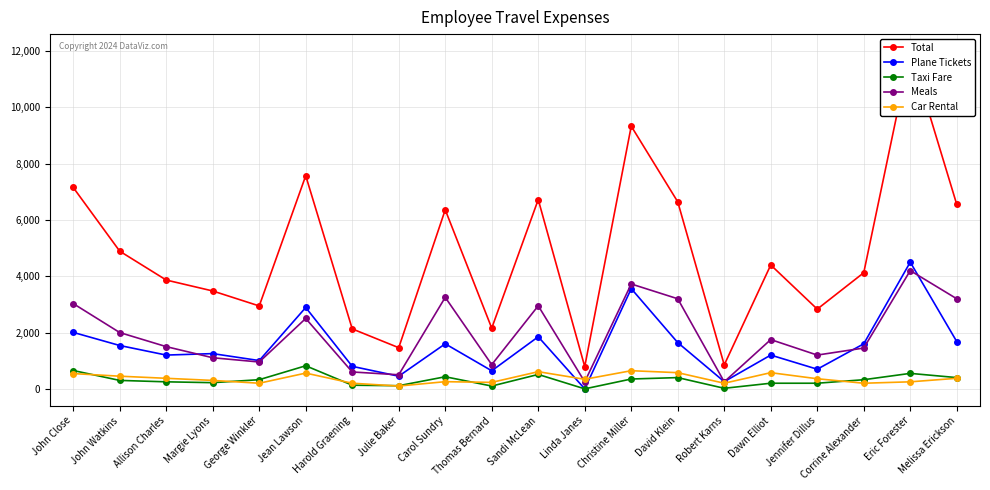

True or false: Car Rental and Total cross at least once.

False